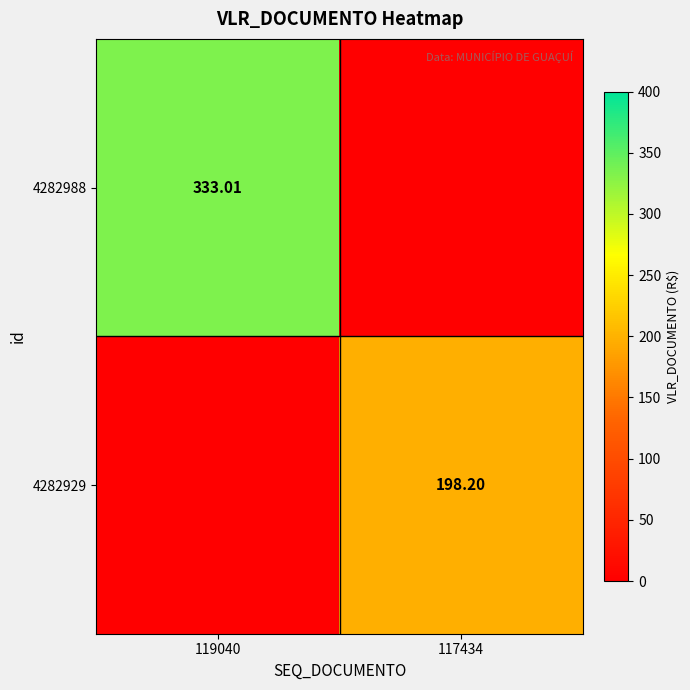

Which has a higher value, 117434 or 119040?

119040